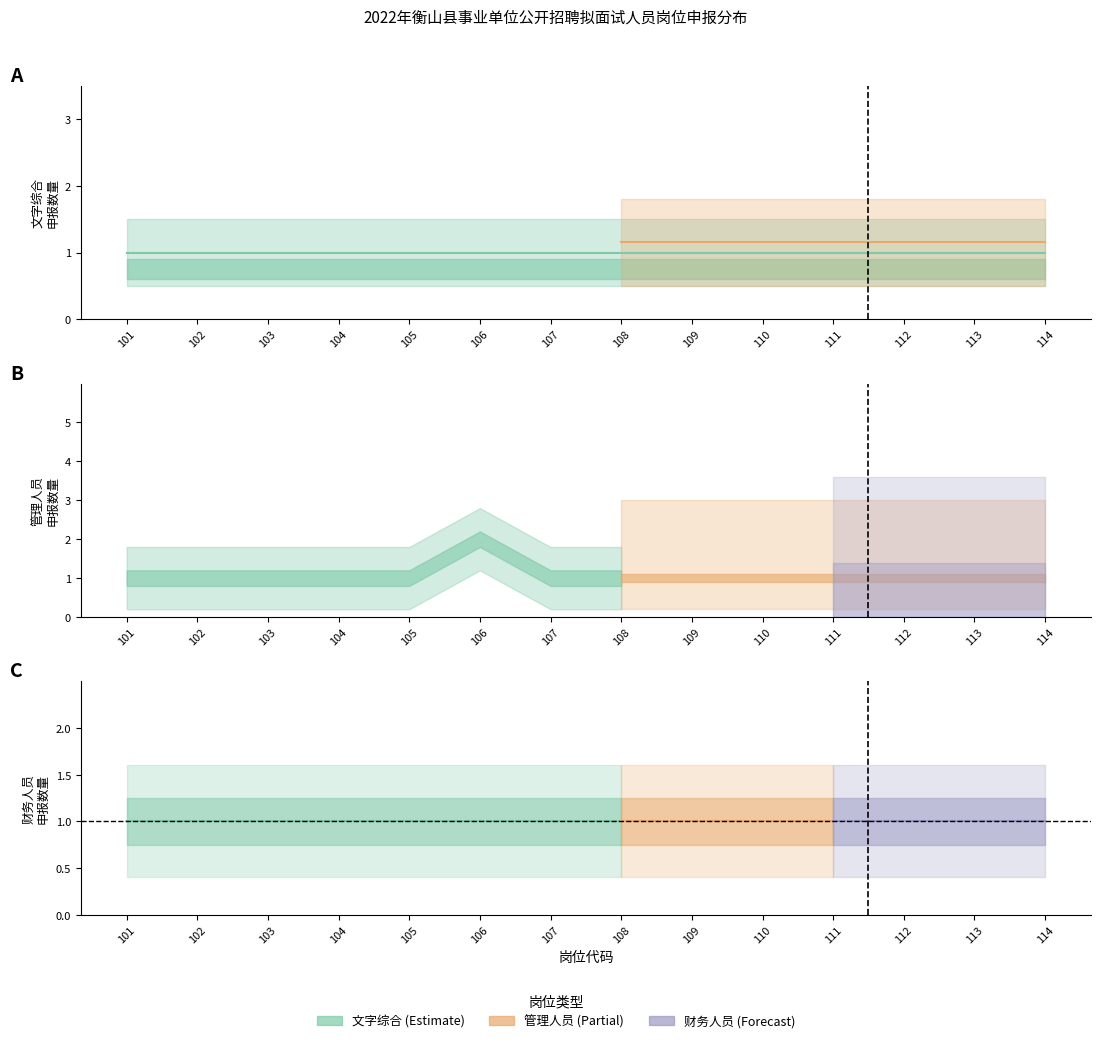

Is it true that 文字综合 equals 1 at 105?

False